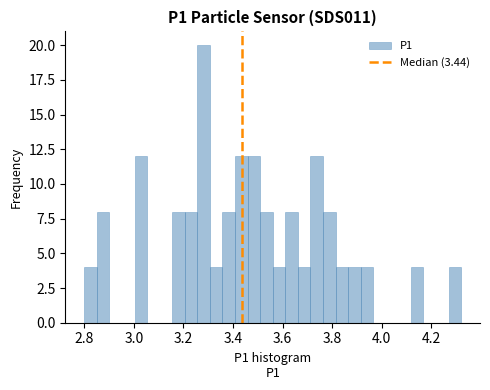

Read against the x-axis, roughly where is the centre of the tallest bar?

3.28